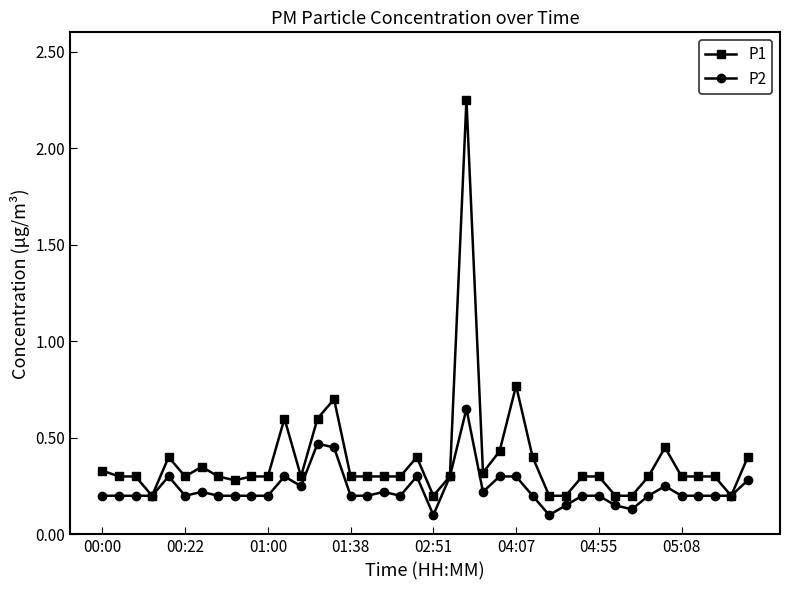

List the series in order of their peak value, highest first.

P1, P2